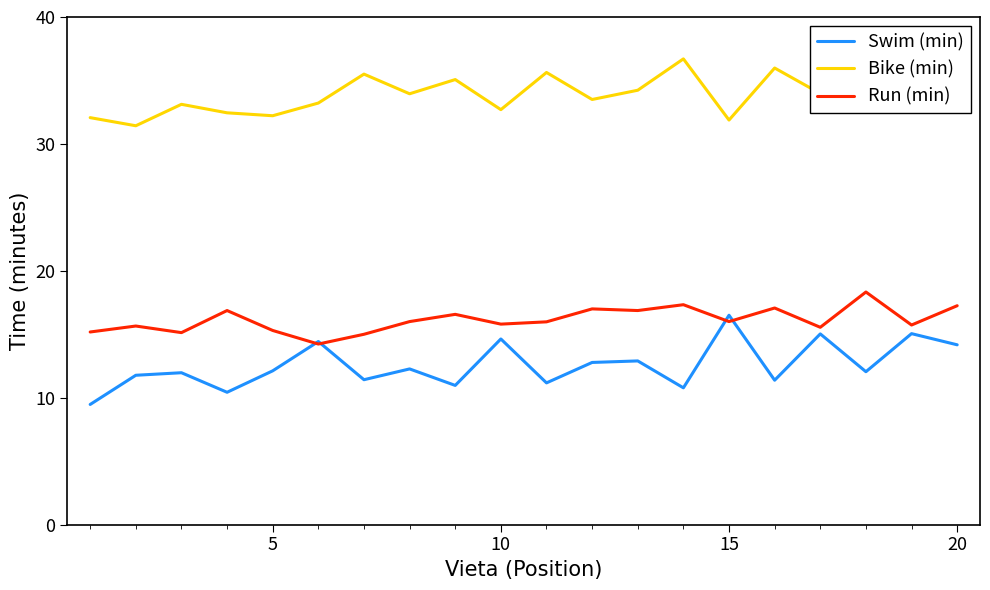

What is the smallest value displayed?

9.5